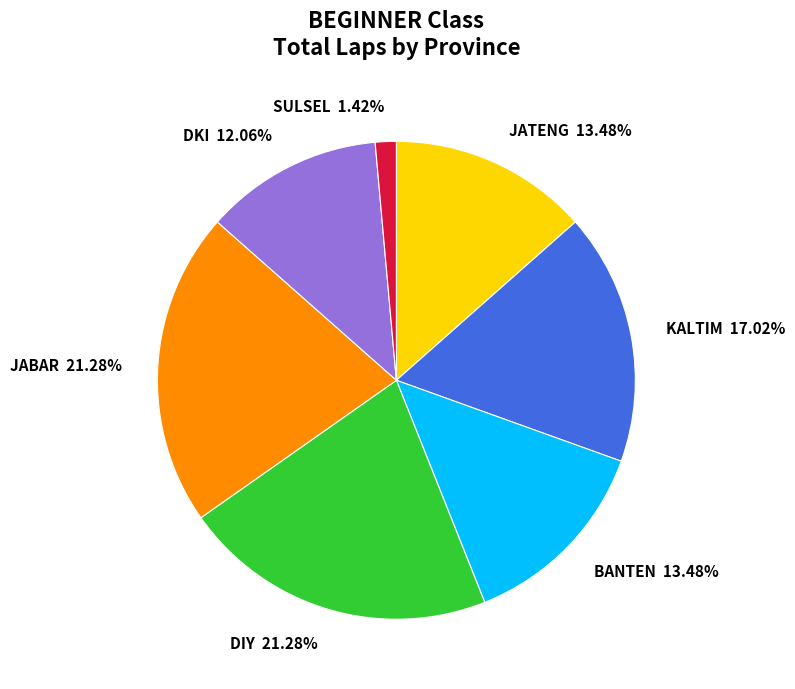

Combined, do SULSEL and JATENG account for over 50%?

No